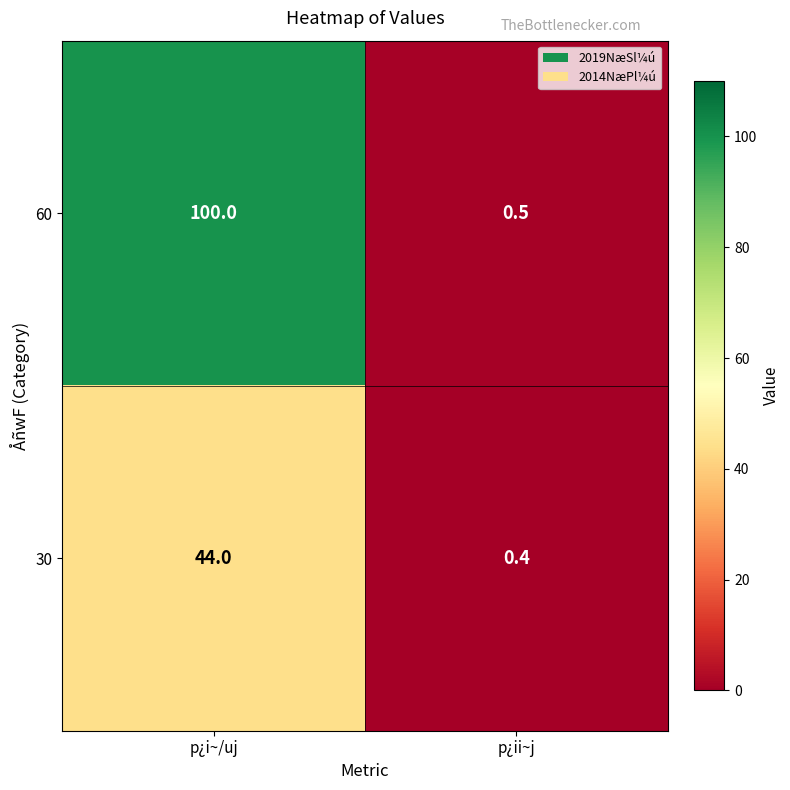

Which series has the largest range (max minus min)?

60